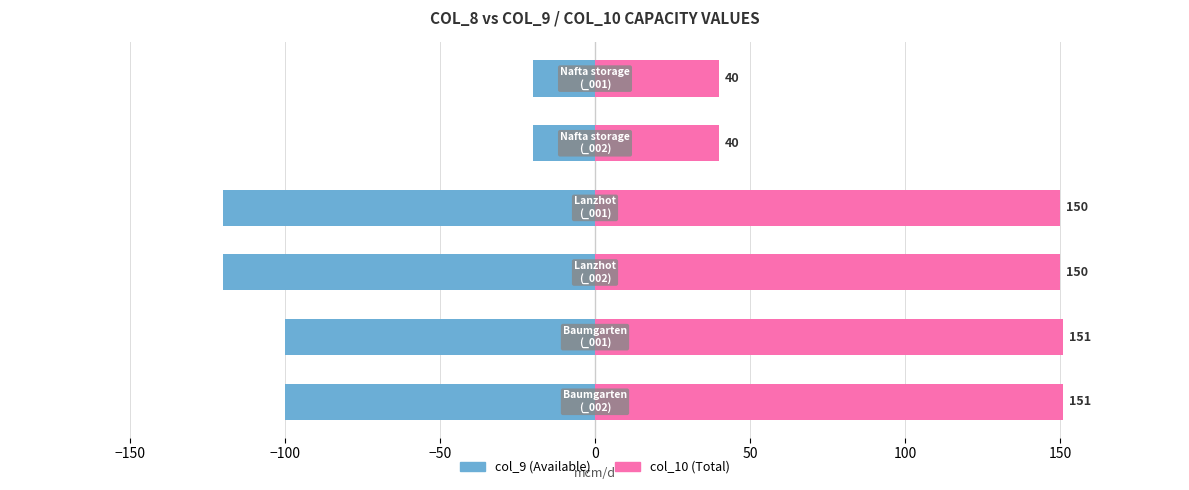

How many distinct data groups are displayed?

2